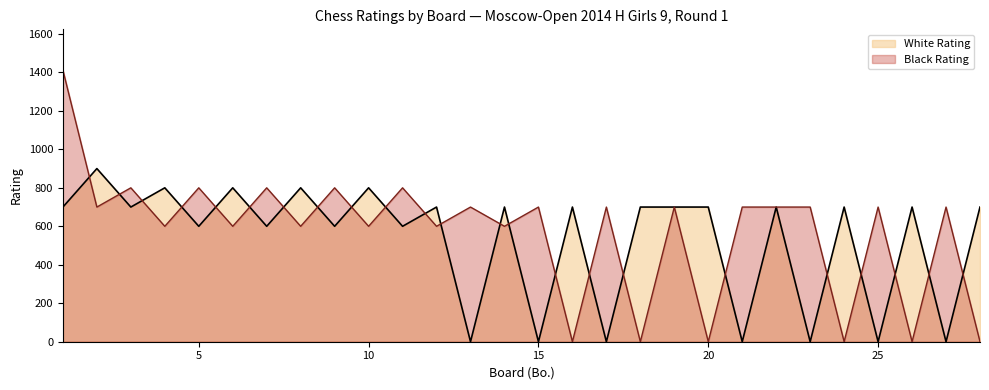

Rank the series at 10 from highest to lowest value.

White Rating, Black Rating